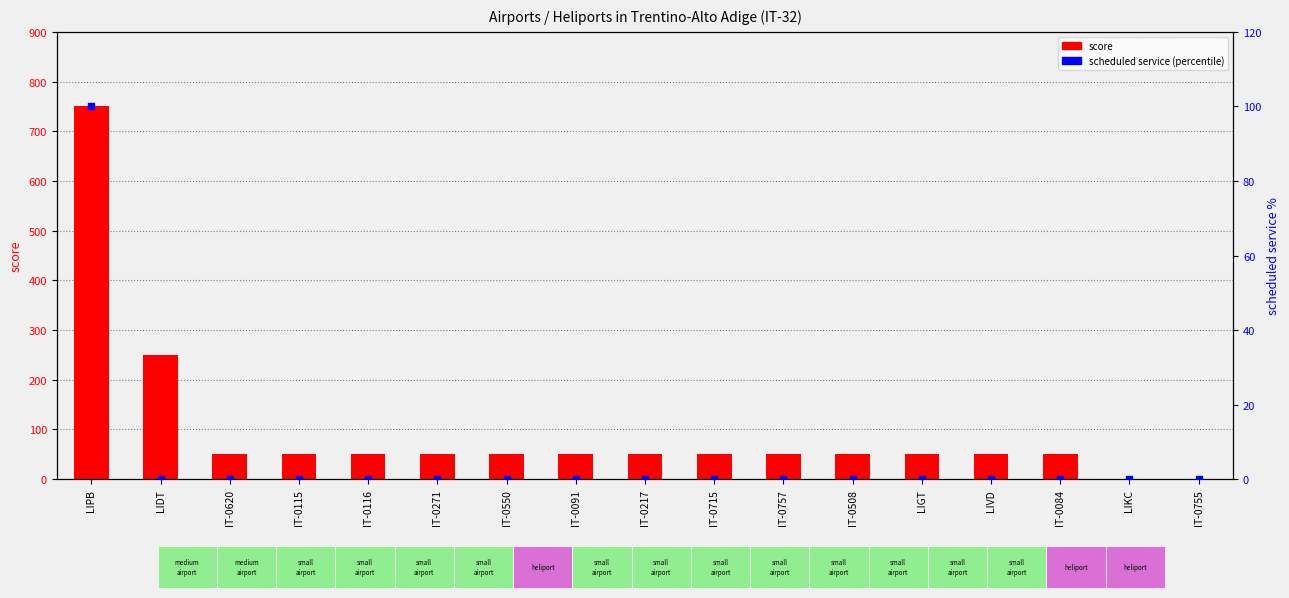

Which series contains the lowest Y value?

score